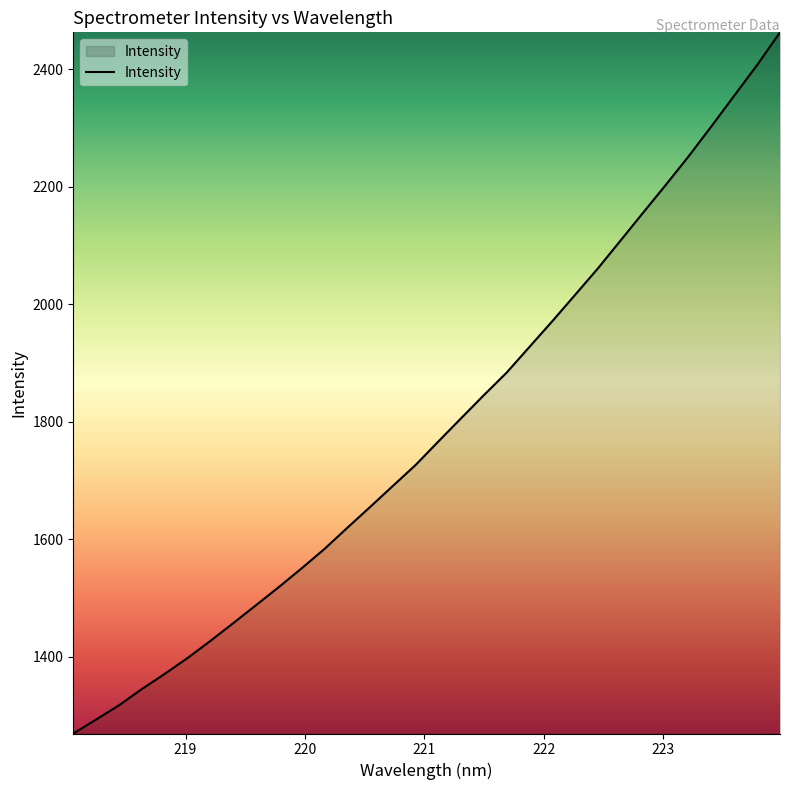

What is the smallest value displayed?

1269.5